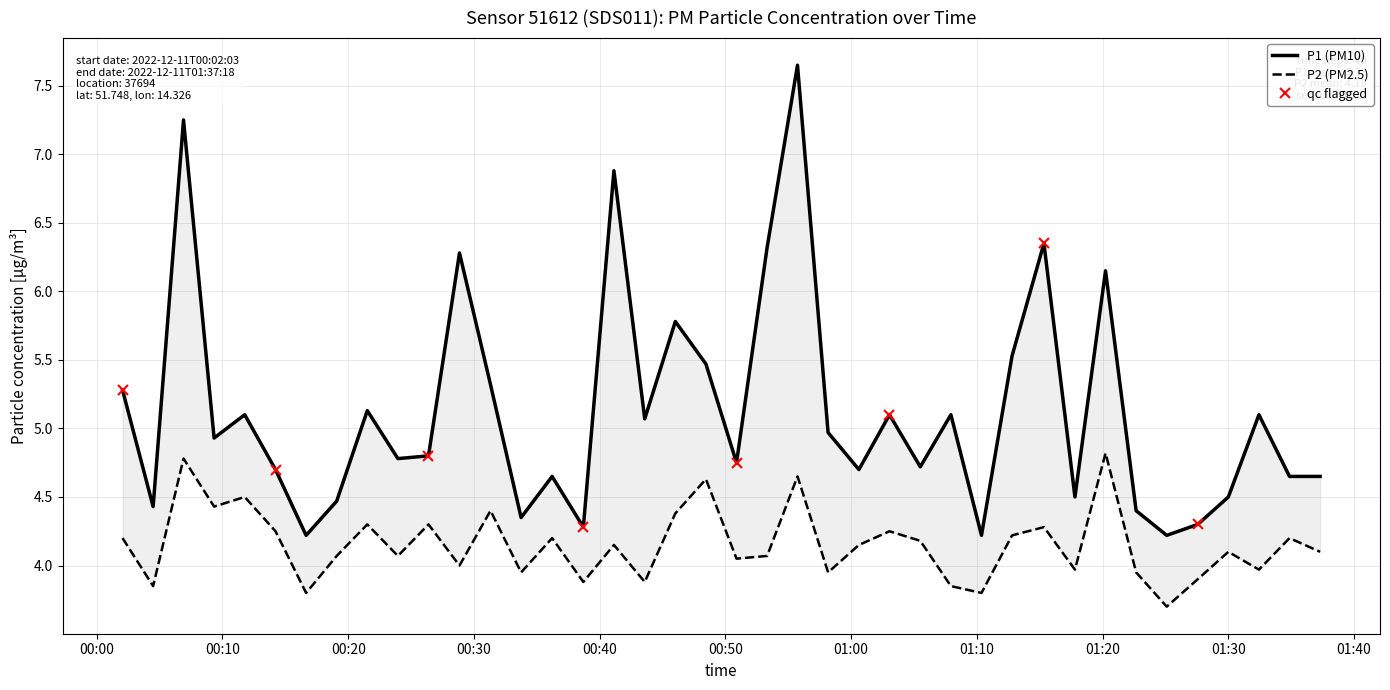

Rank the series at 00:50 from lowest to highest value.

P2, P1